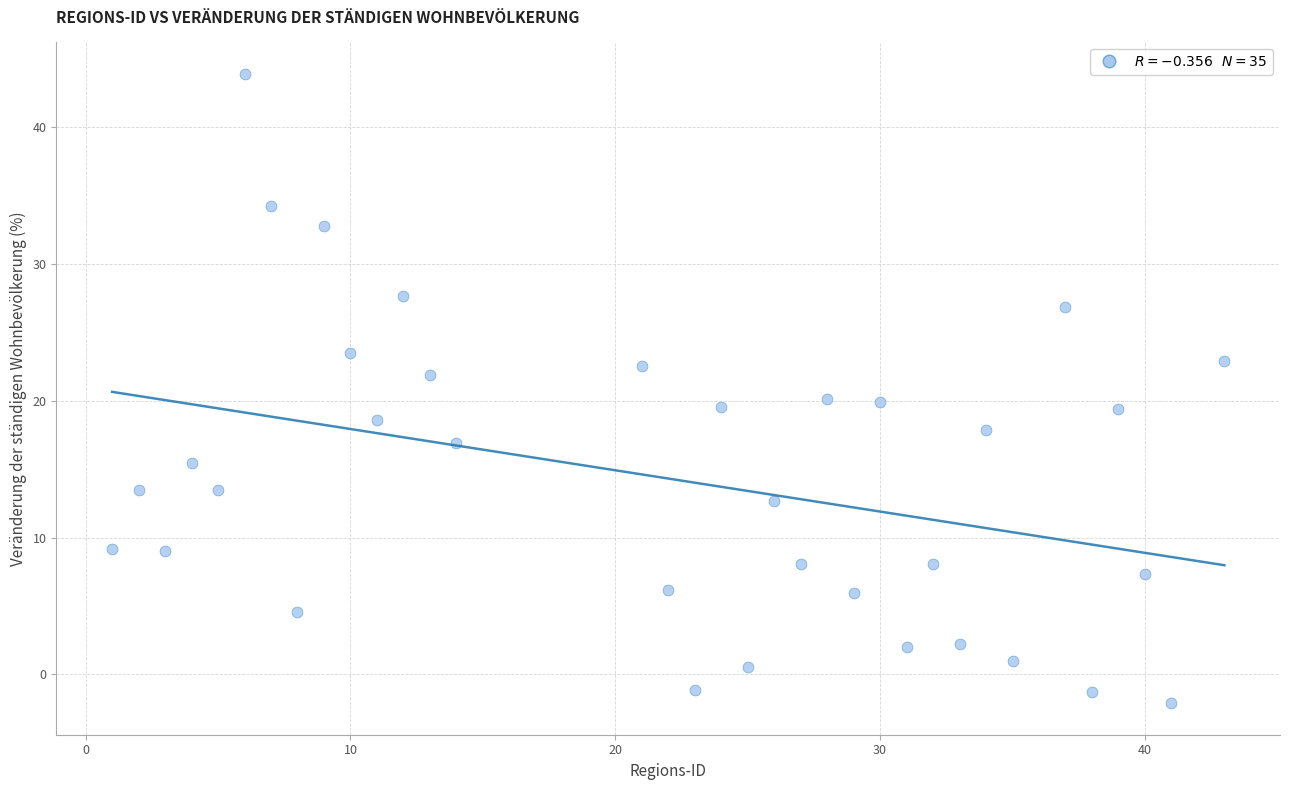

What is the range of X values (max minus min)?

42.0